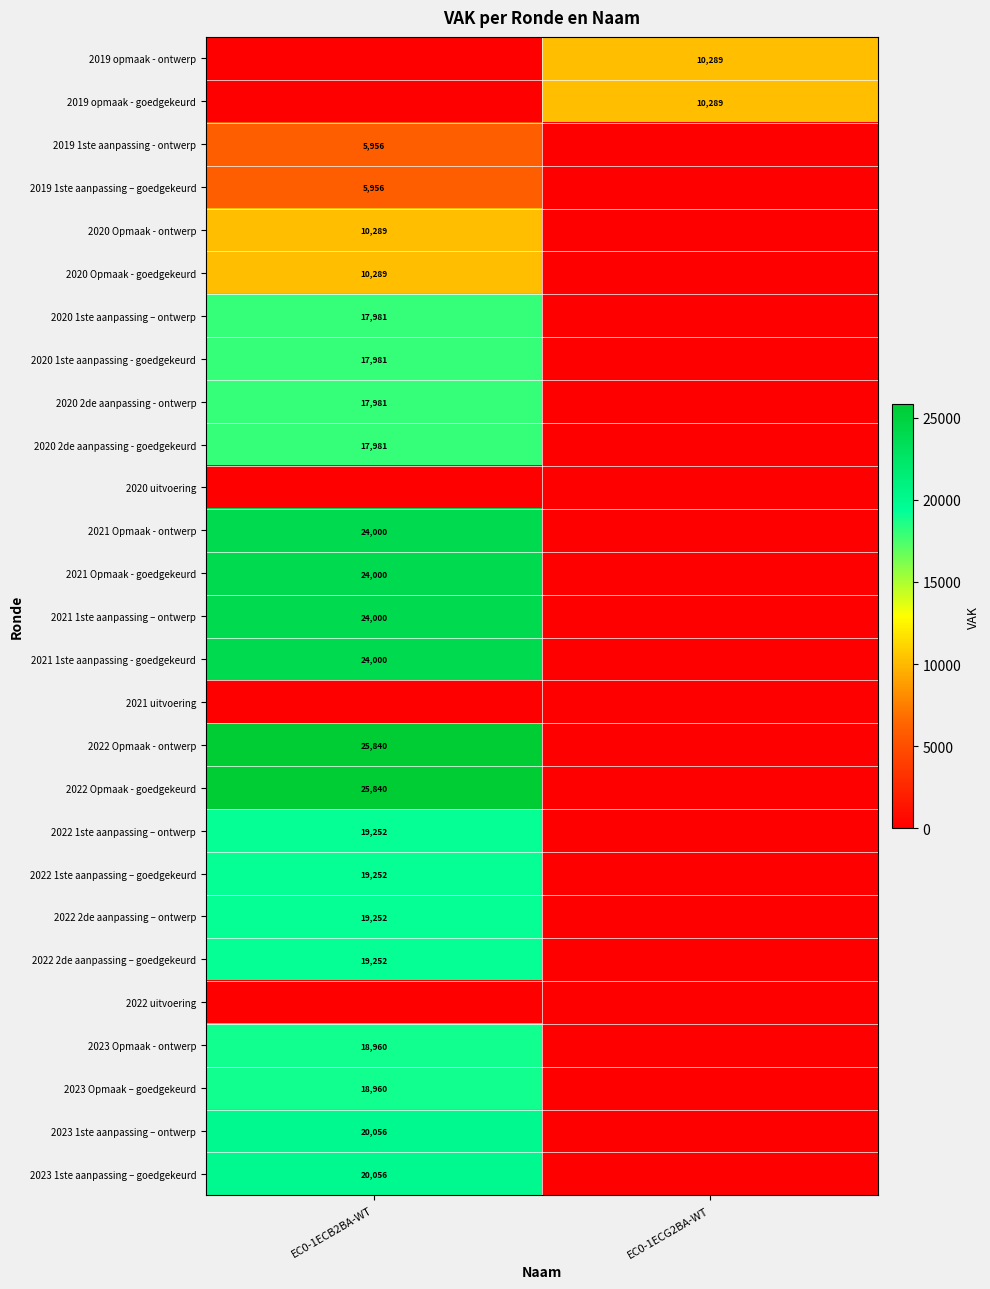

The value of 2022 1ste aanpassing – ontwerp at EC0-1ECB2BA-WT is 10458. True or false?

False